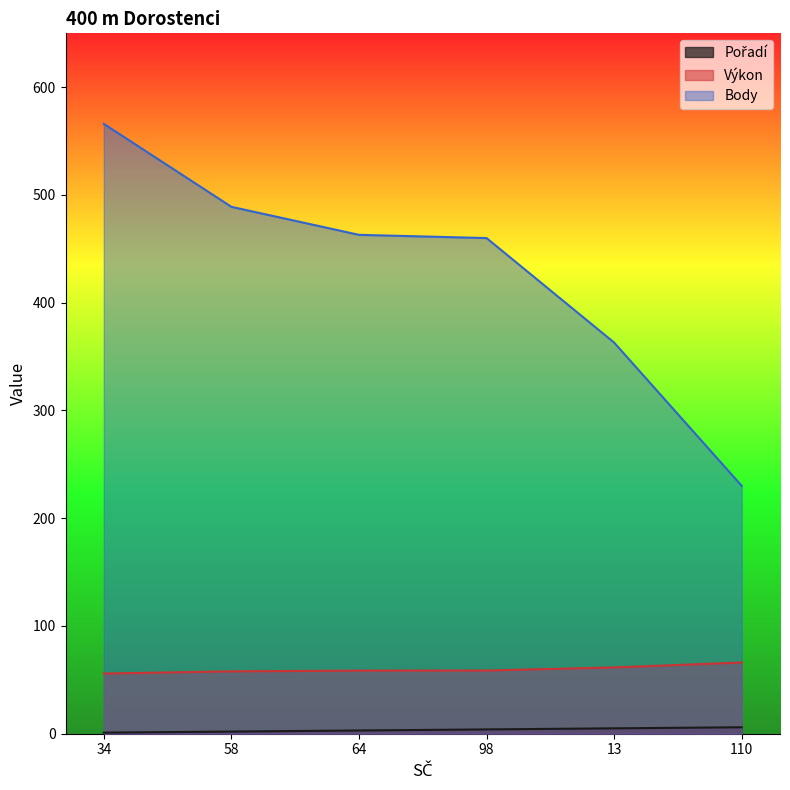

Count the number of categories in the chart.

6